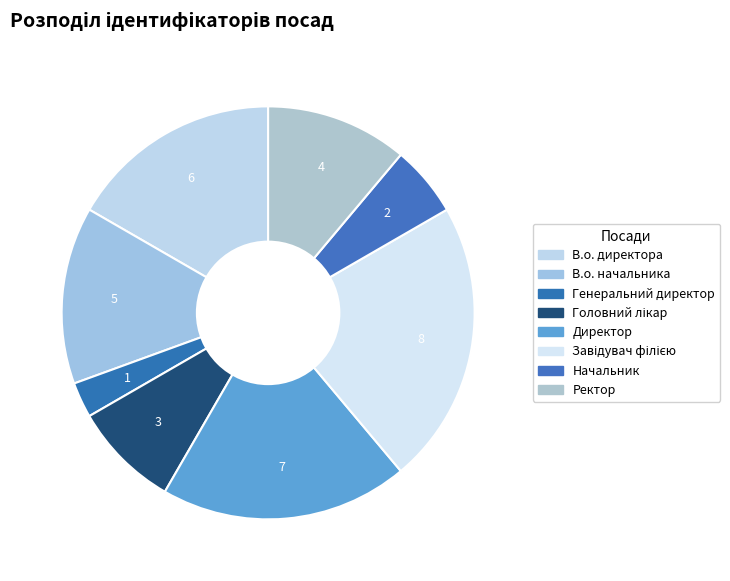

What percentage is the Завідувач філією slice, to the nearest percent?

22%